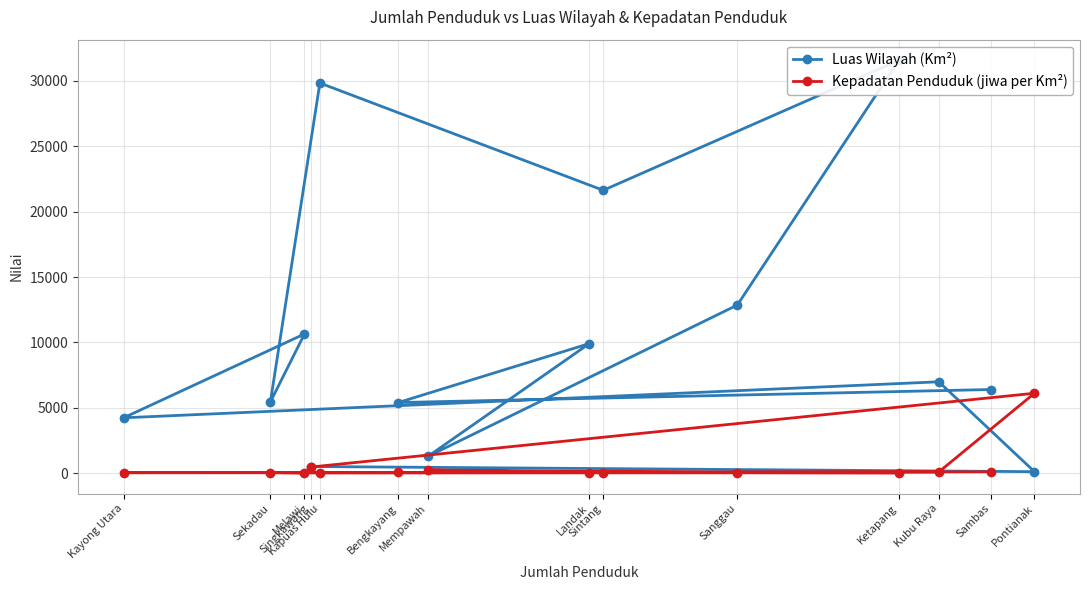

At how many categories does at least one series exceed 9542?

6